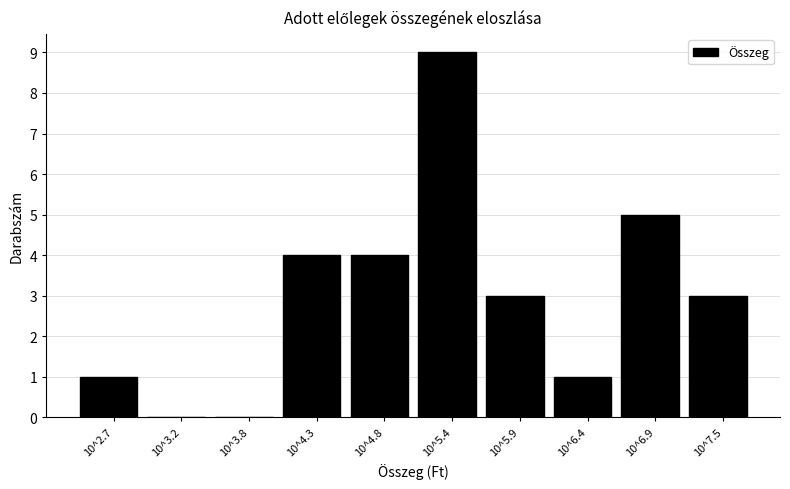

Reading left to right, list all the values displayed in this chart.

10^2.7=1	10^3.2=0	10^3.8=0	10^4.3=4	10^4.8=4	10^5.4=9	10^5.9=3	10^6.4=1	10^6.9=5	10^7.5=3